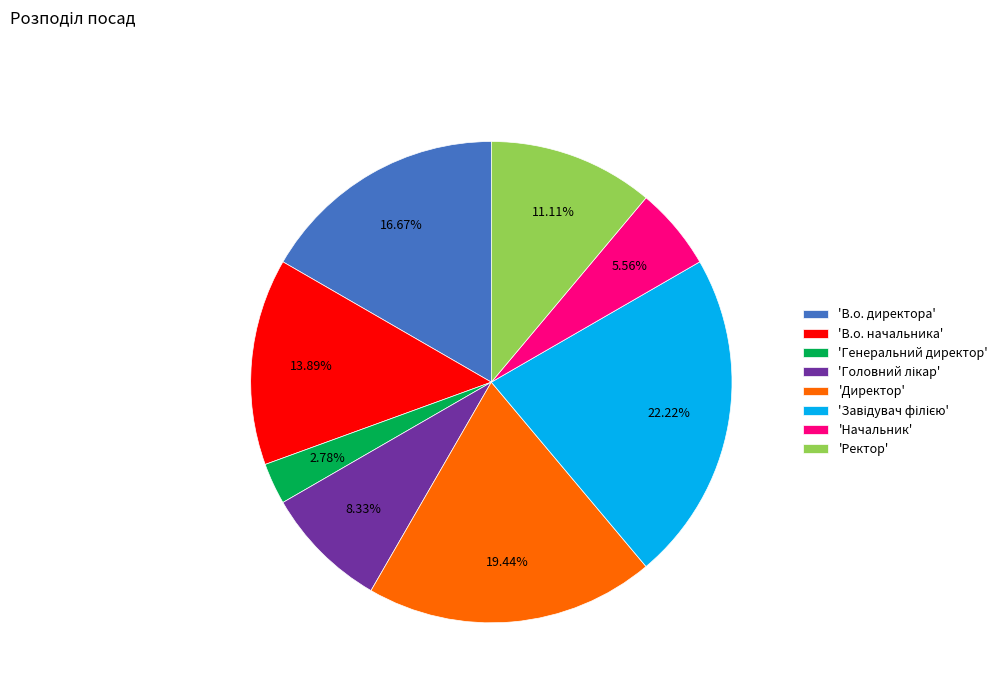

Which slice is the smallest?

'Генеральний директор'